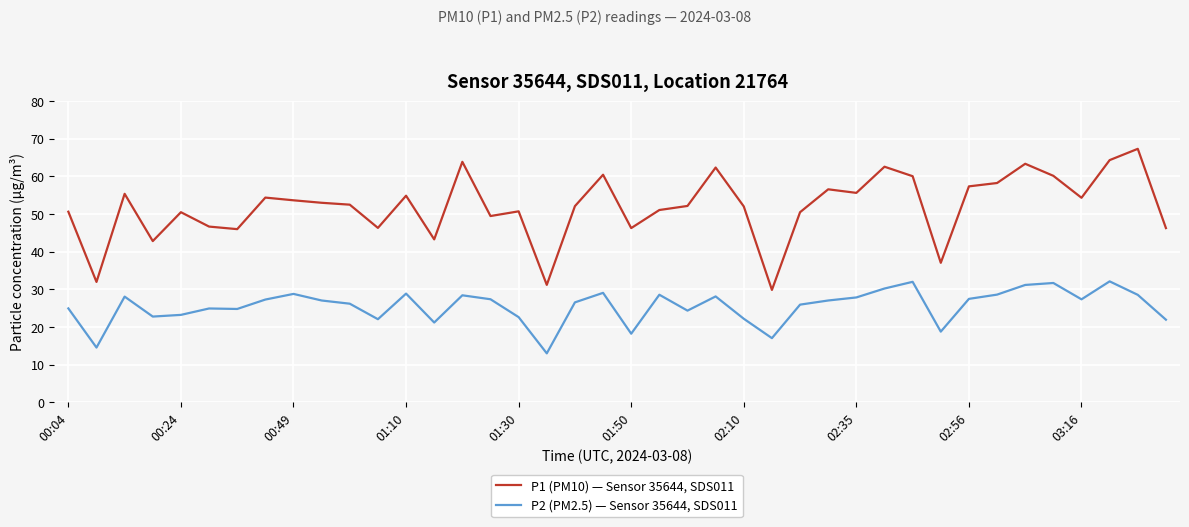

How many series are shown in this chart?

2